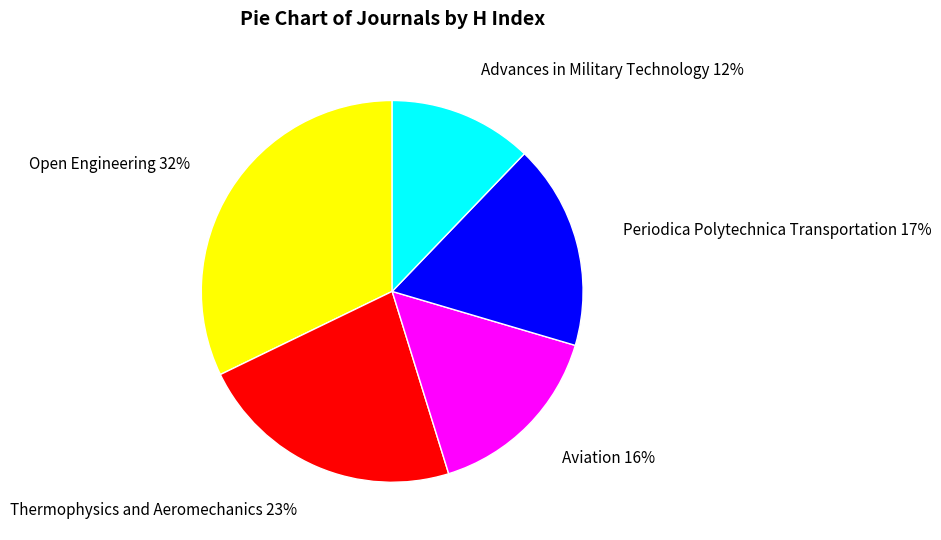

Does Advances in Military Technology represent more than half of the total?

No